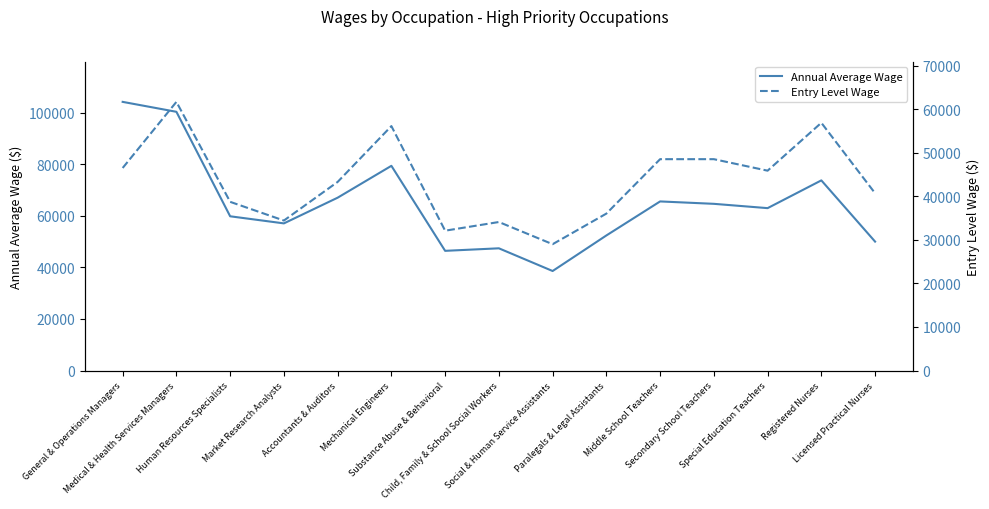

Where is Entry Level Wage nearest to the value 45330?

Special Education Teachers